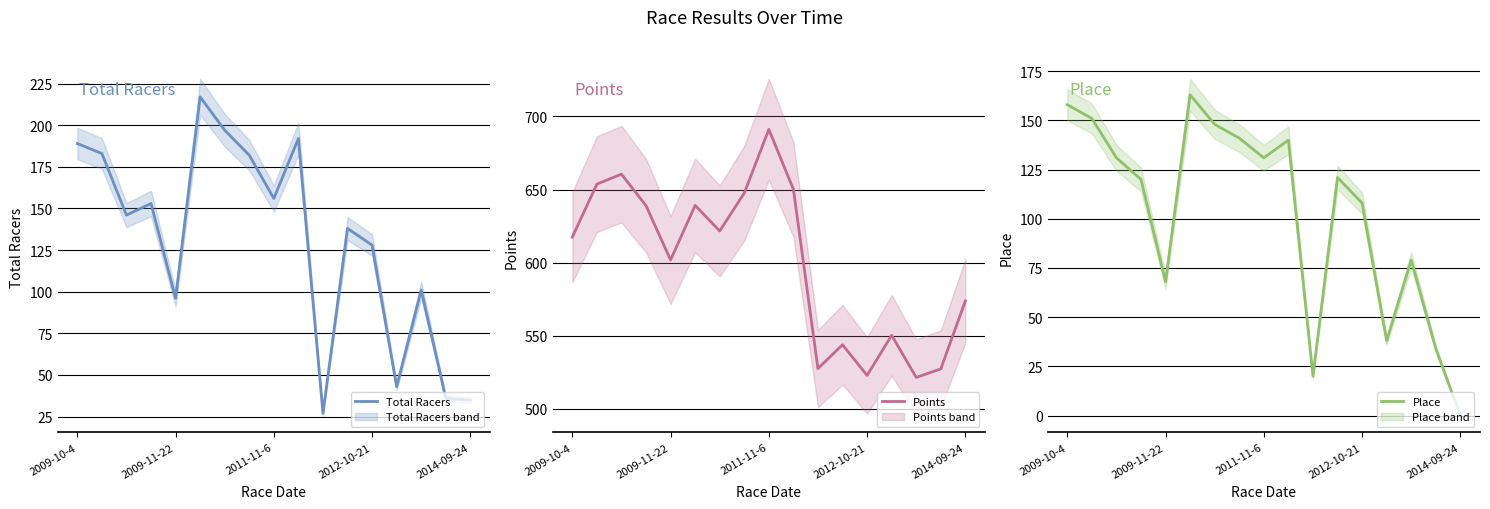

At which label is Points closest to 606?

2009-11-22